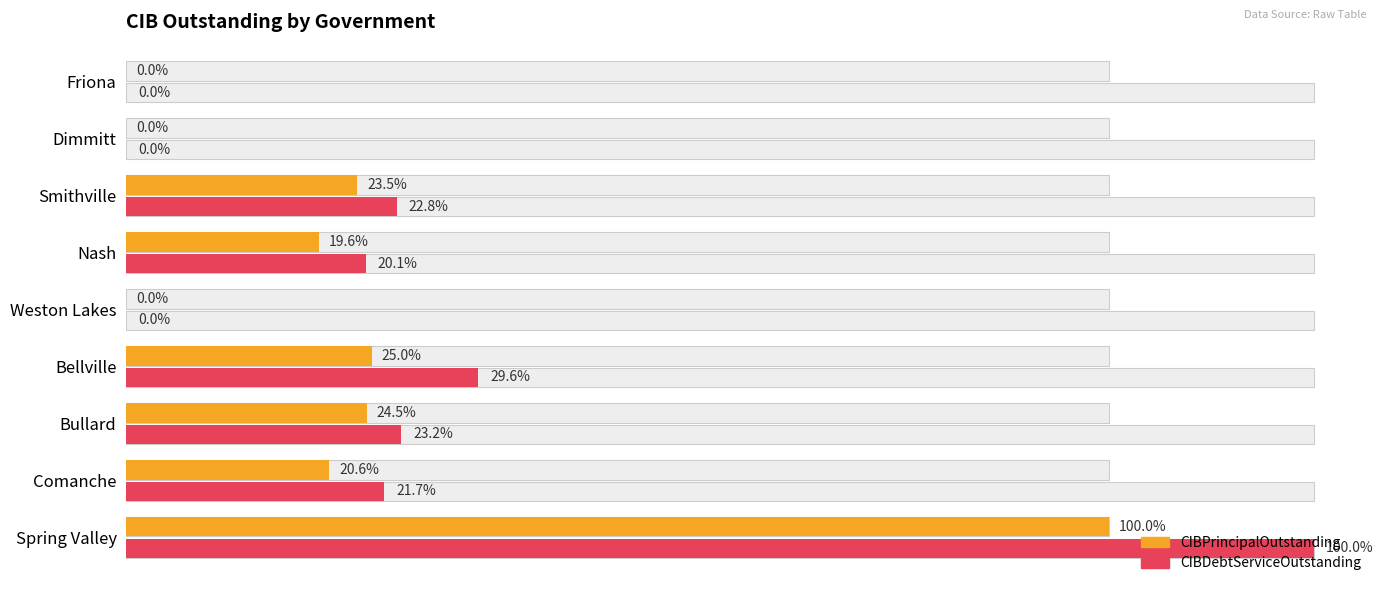

Is it true that CIBDebtServiceOutstanding equals 0.0 at 3.5?

True